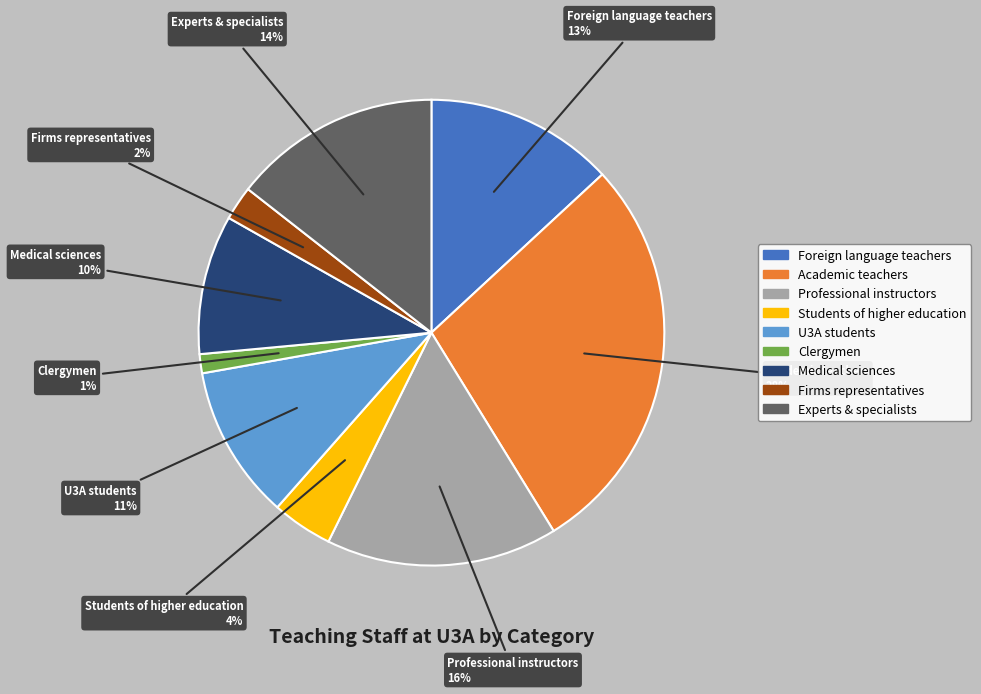

Which has a higher value, Foreign language teachers or Professional instructors?

Professional instructors